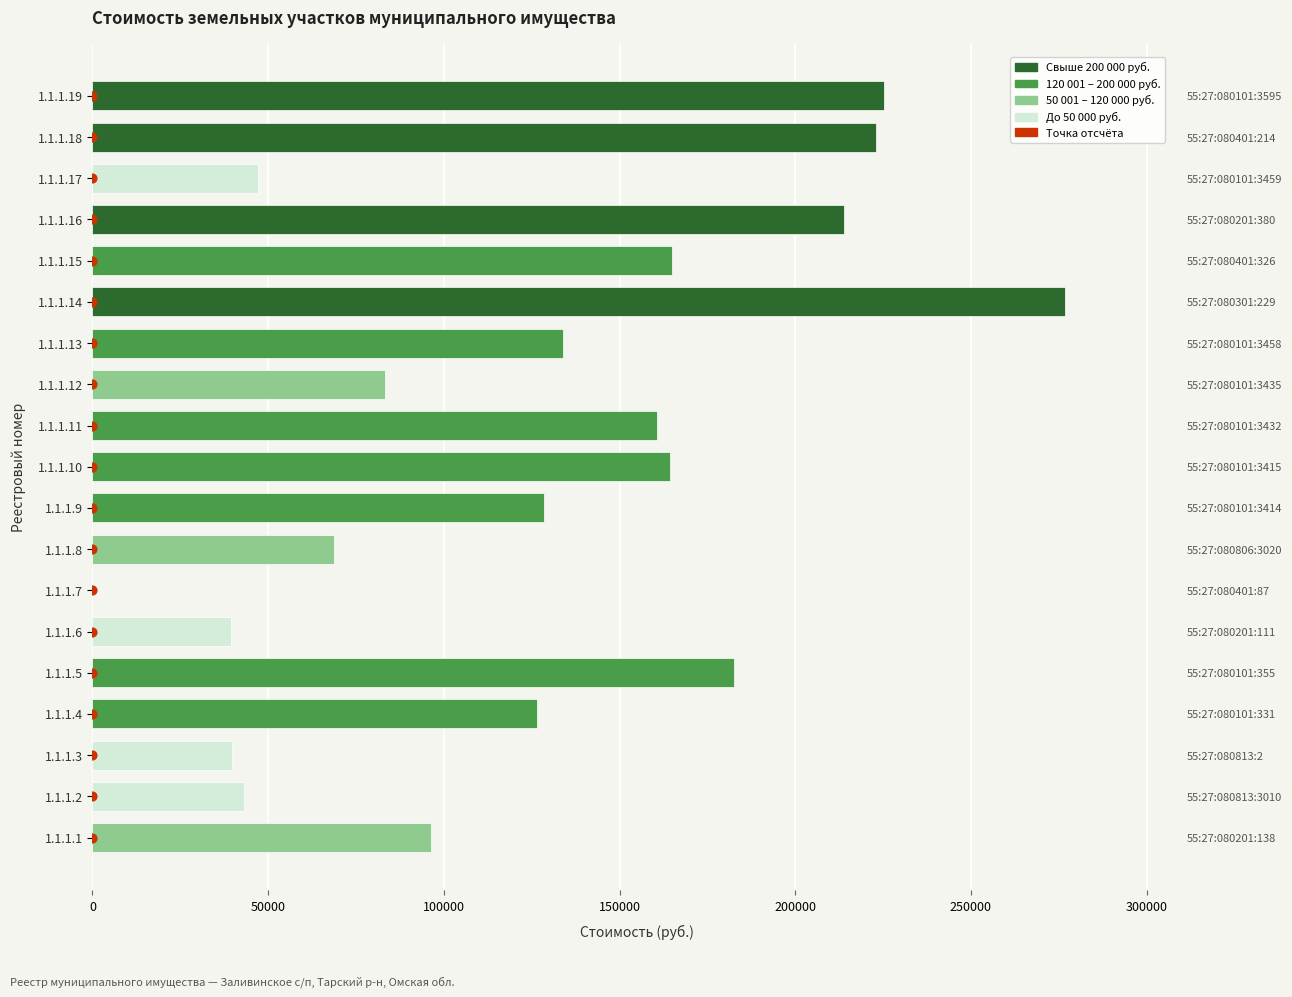

At how many categories does at least one series exceed 9478?

18